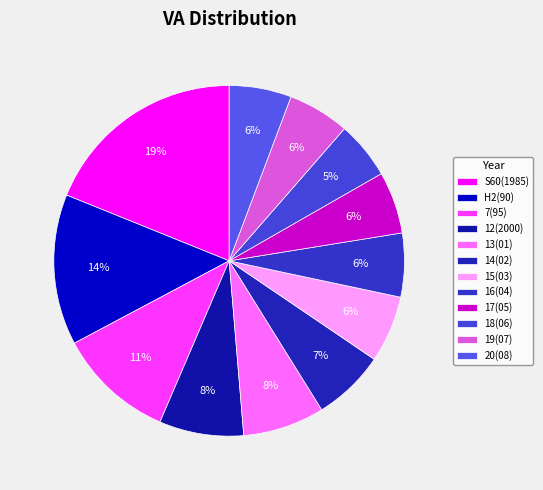

Rank the categories by value from highest to lowest.

S60(1985), H2(90), 7(95), 12(2000), 13(01), 14(02), 15(03), 16(04), 20(08), 17(05), 19(07), 18(06)